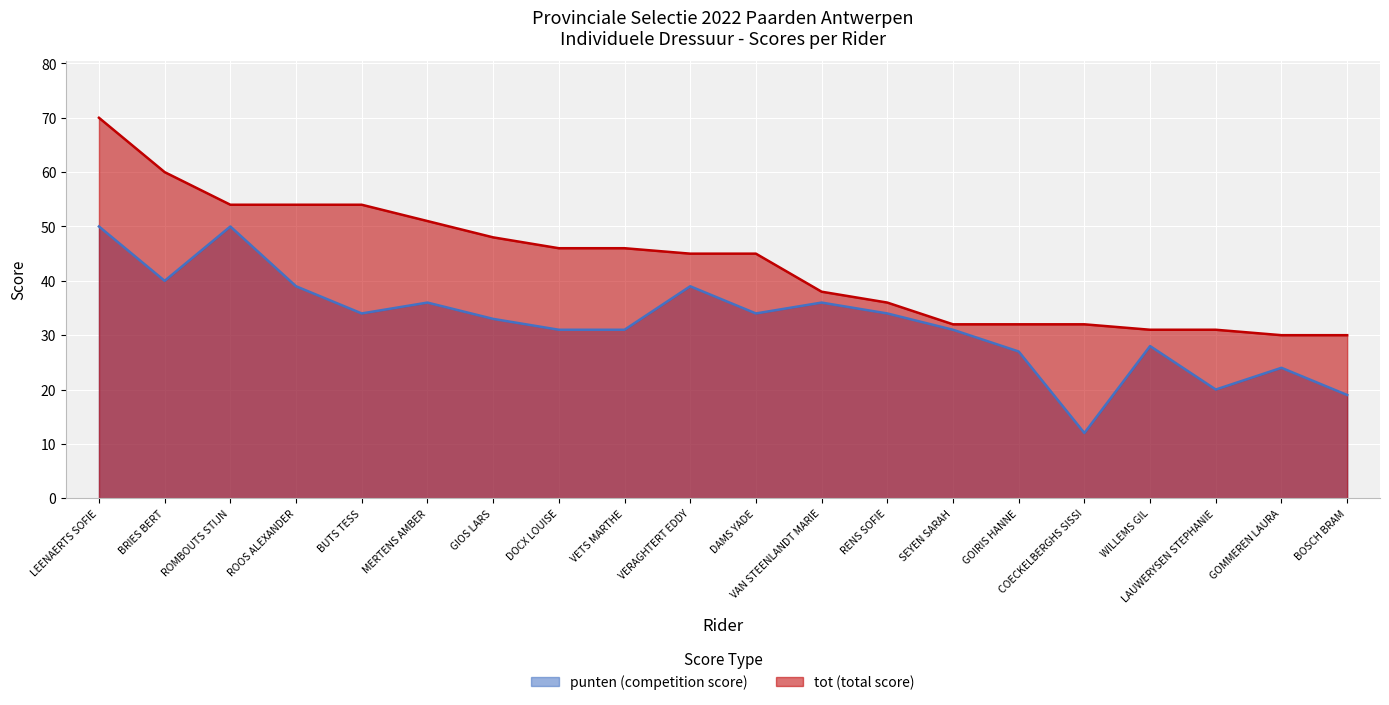

How many data points in tot are less than 45?

9